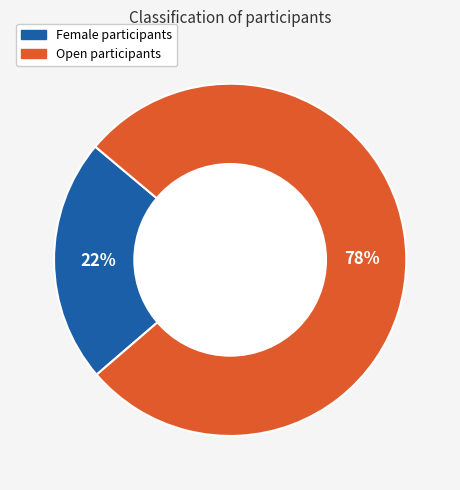

The Female slice represents 31% of the pie. True or false?

False